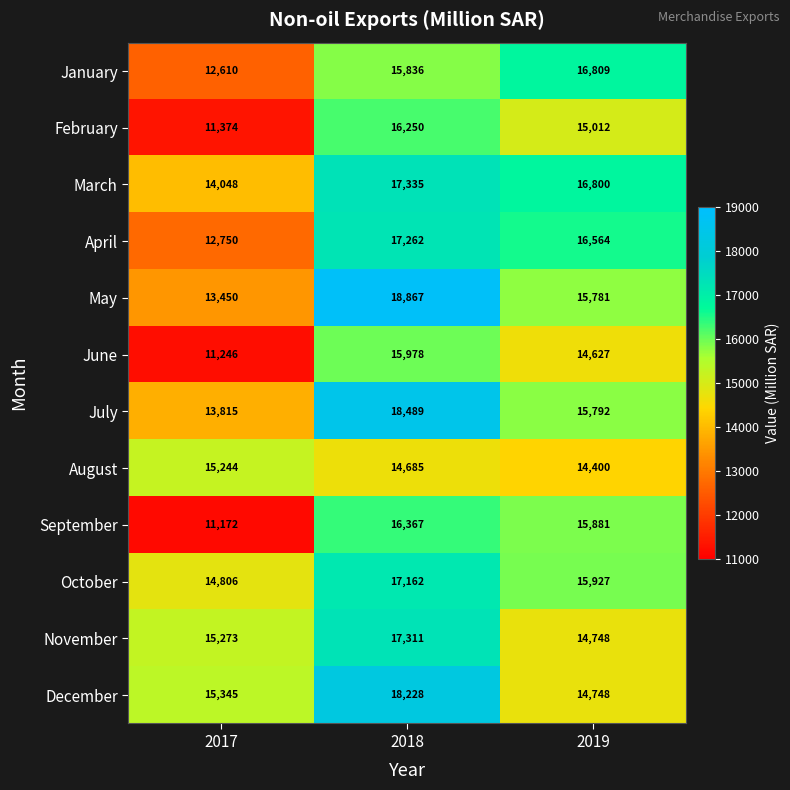

Read the June value at 2019, to the nearest 100.

14600